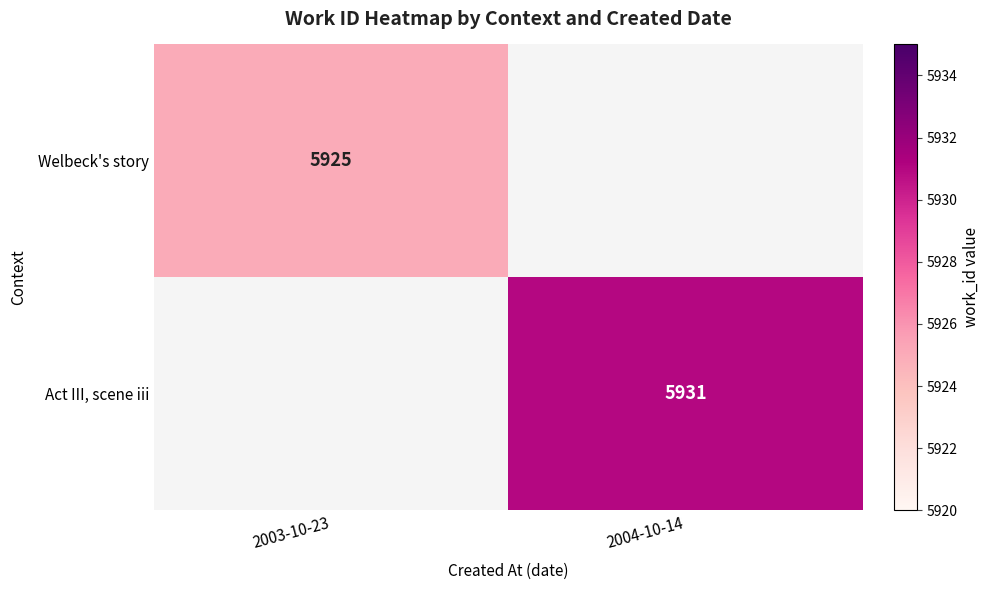

The Welbeck's story series shows 2092 at 2003-10-23. True or false?

False